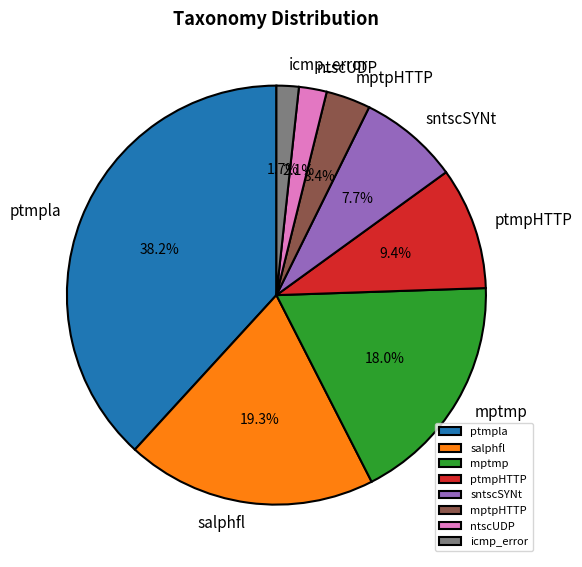

How many slices are in this pie chart?

8